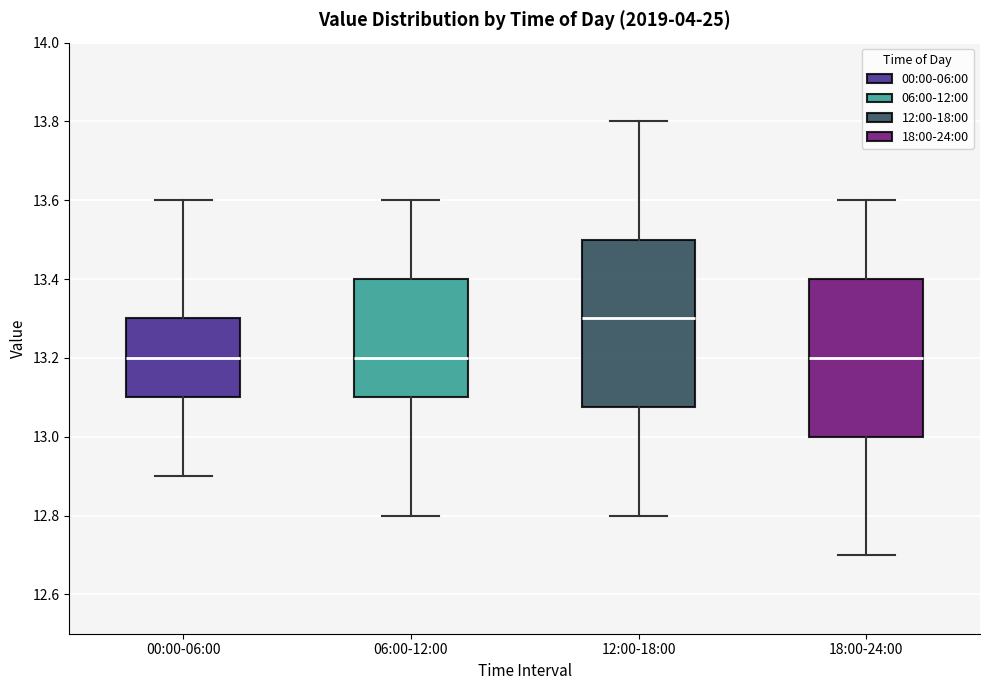

Which box is the tallest, from its lower edge to its upper edge?

12:00-18:00